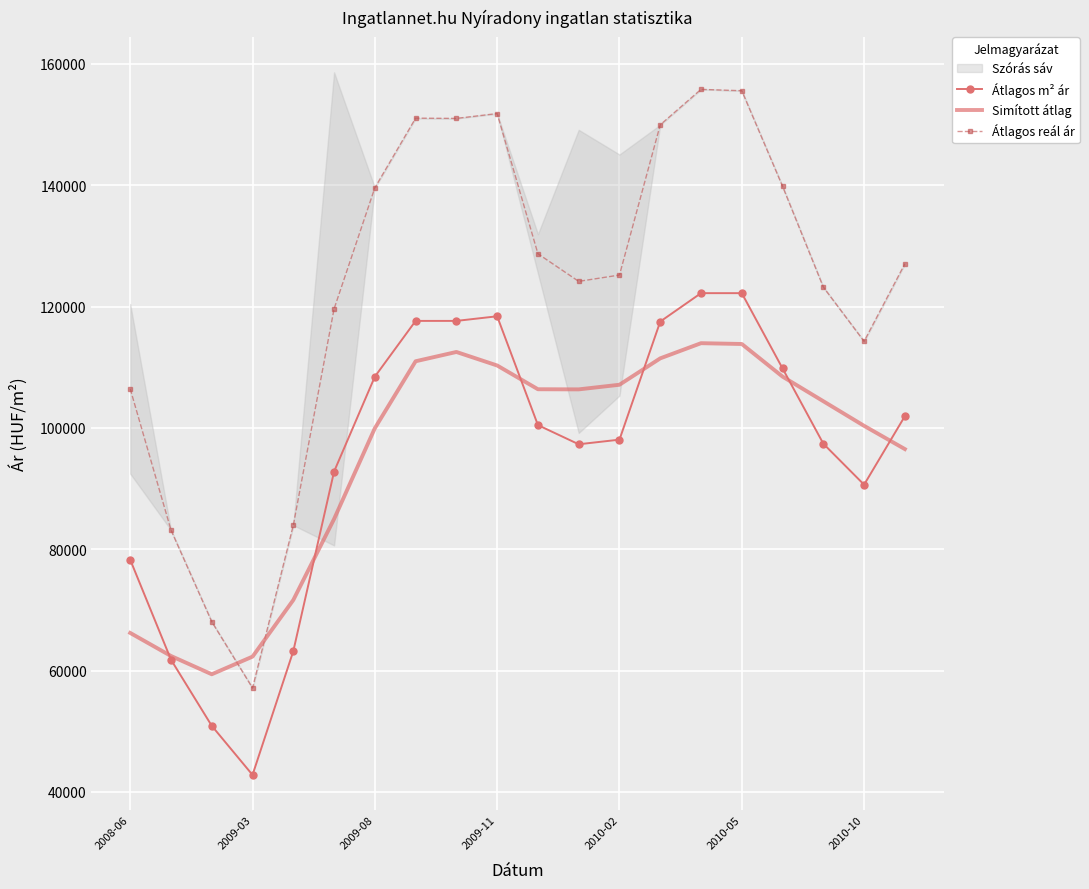

Which series has the largest range (max minus min)?

Átlagos reál ár